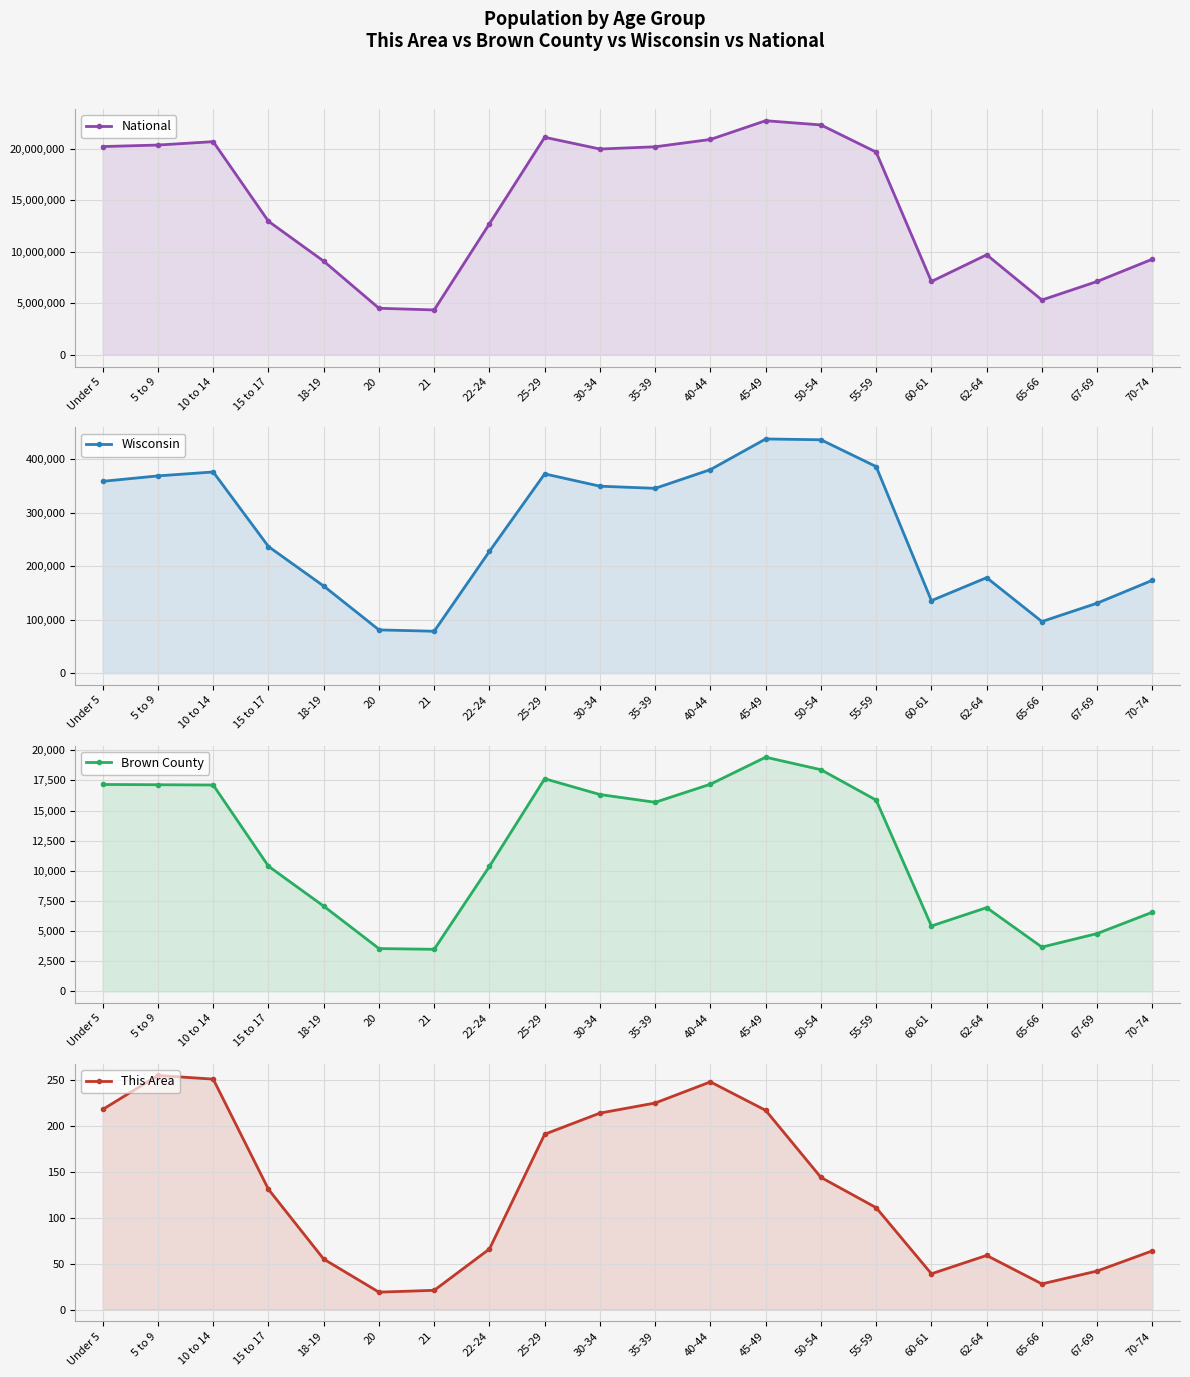

What is the sum of all Wisconsin values?

5310168